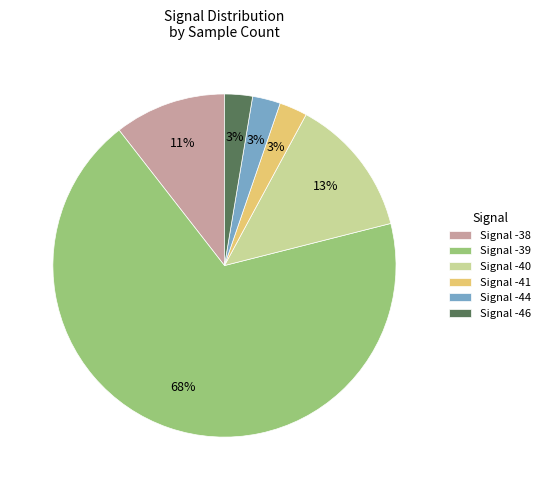

Is there any slice that represents more than half of the pie?

Yes